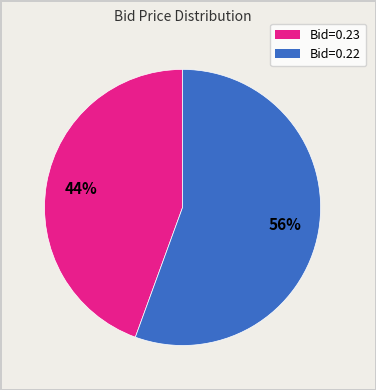

To the nearest percent, what is the average slice percentage?

50%